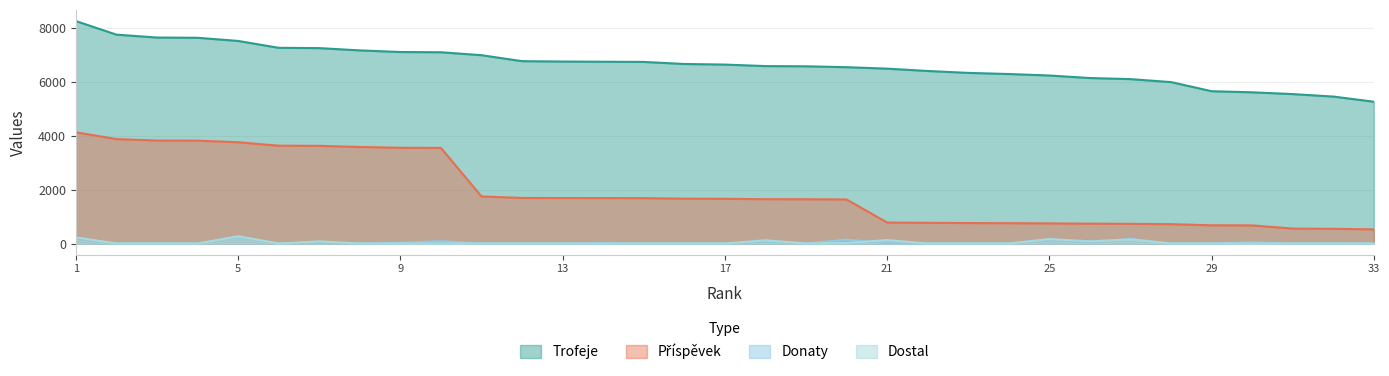

What is the value of the Trofeje point at the 24th from the left?

6300